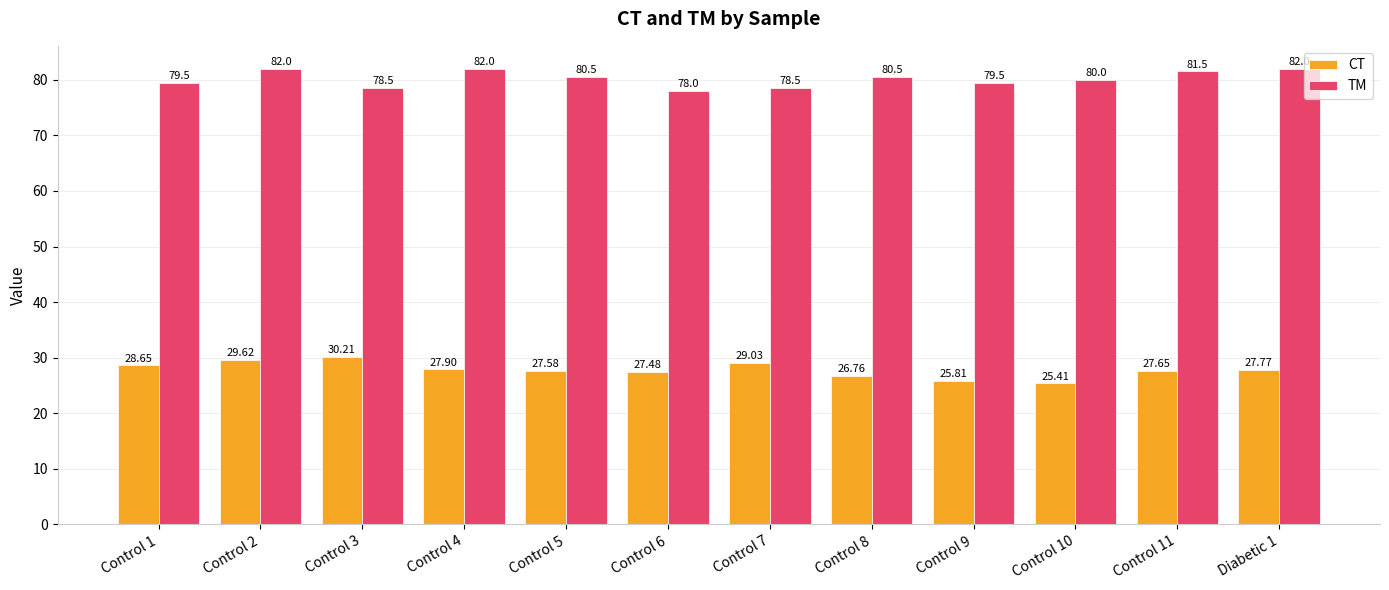

At which category is the sum across all series the highest?

Control 2